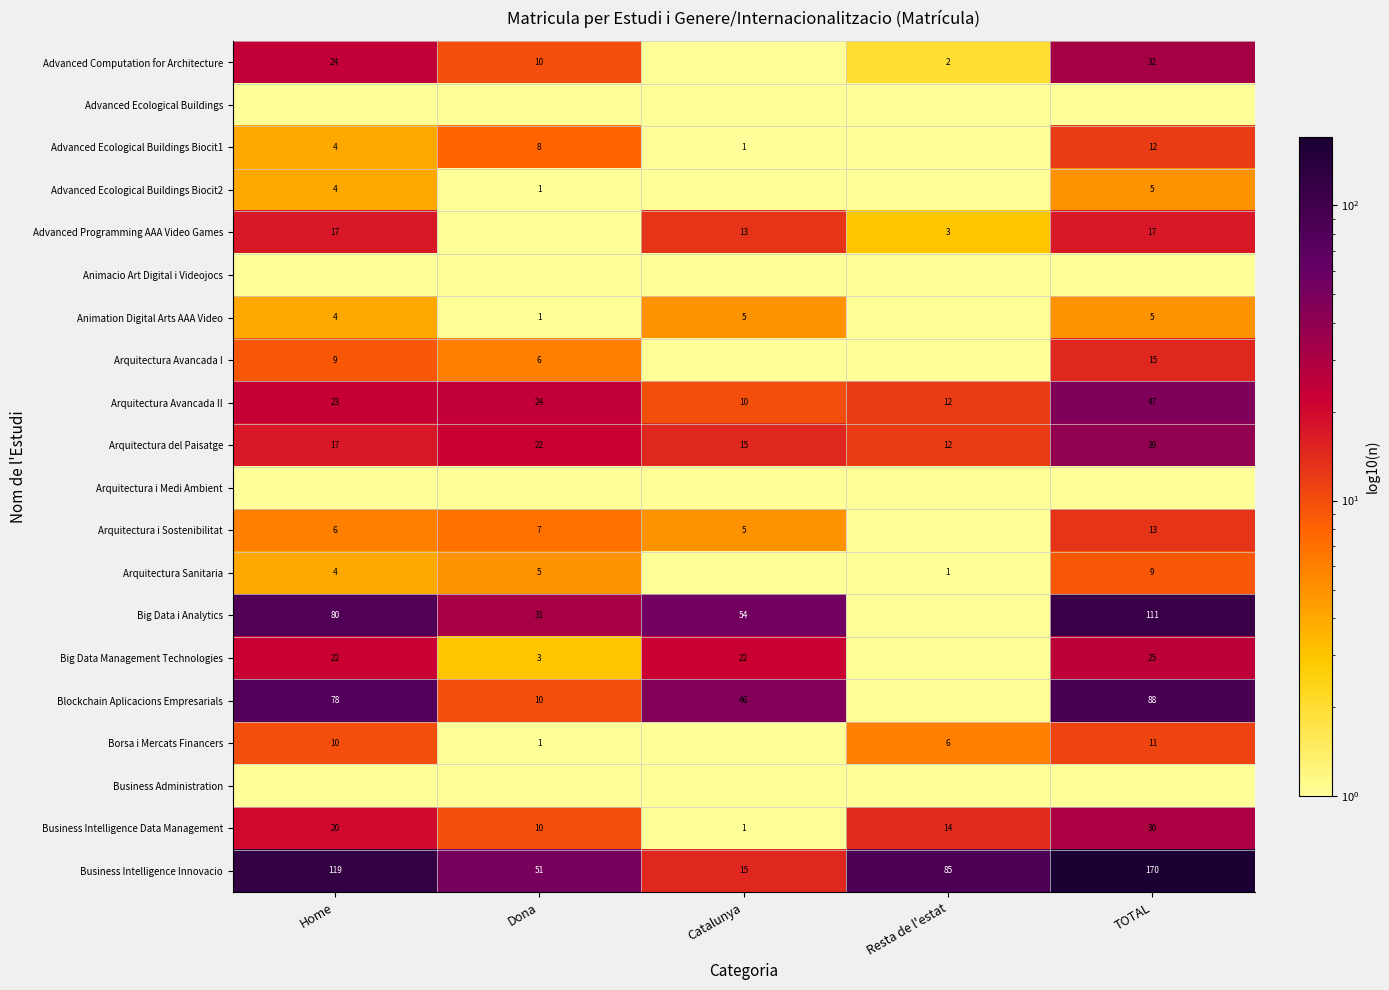

How many data points does each series have?

5